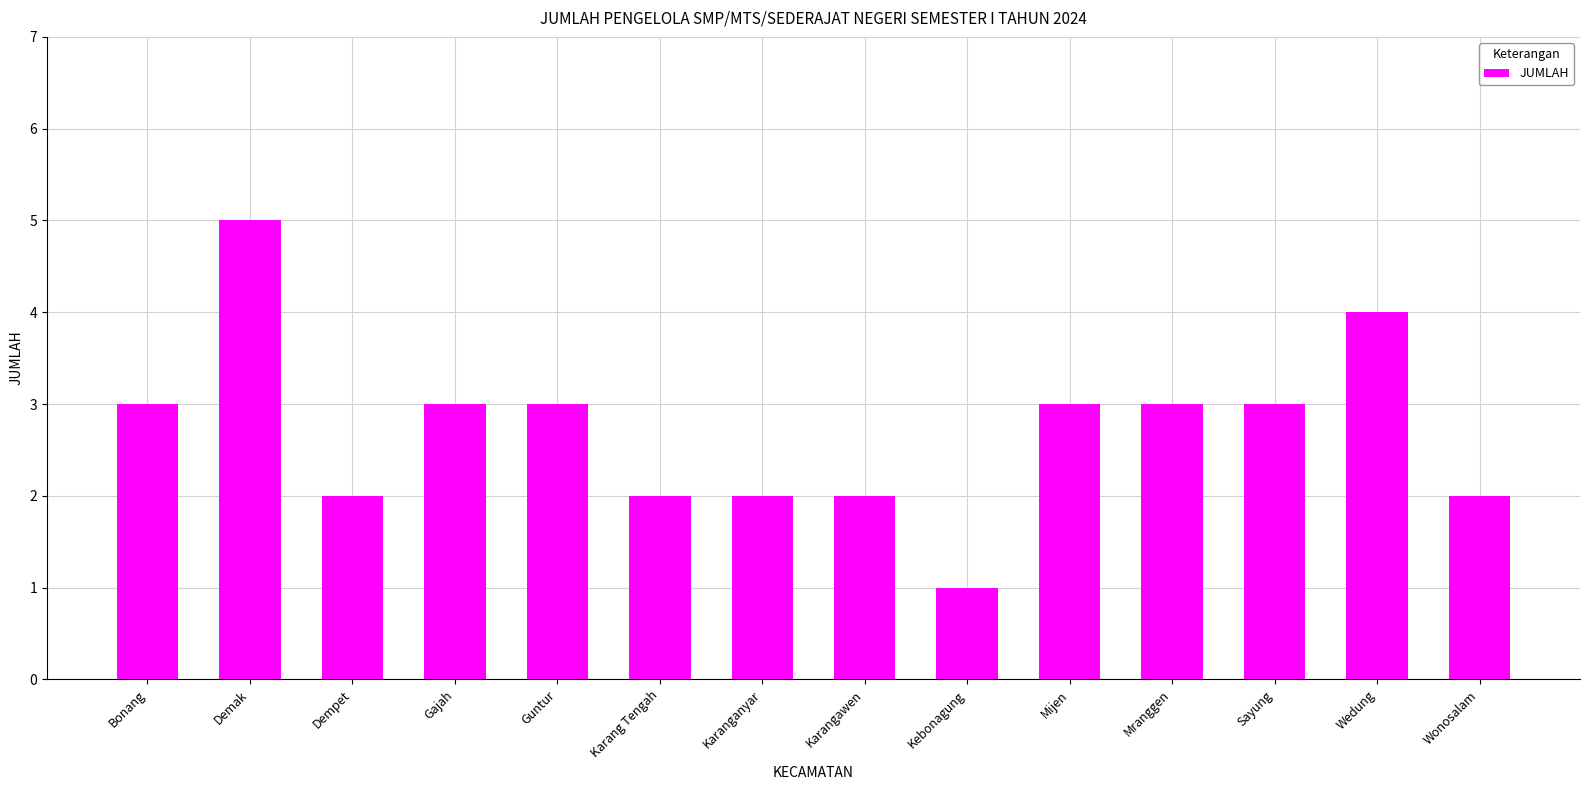

The value at Wonosalam is 1. True or false?

False